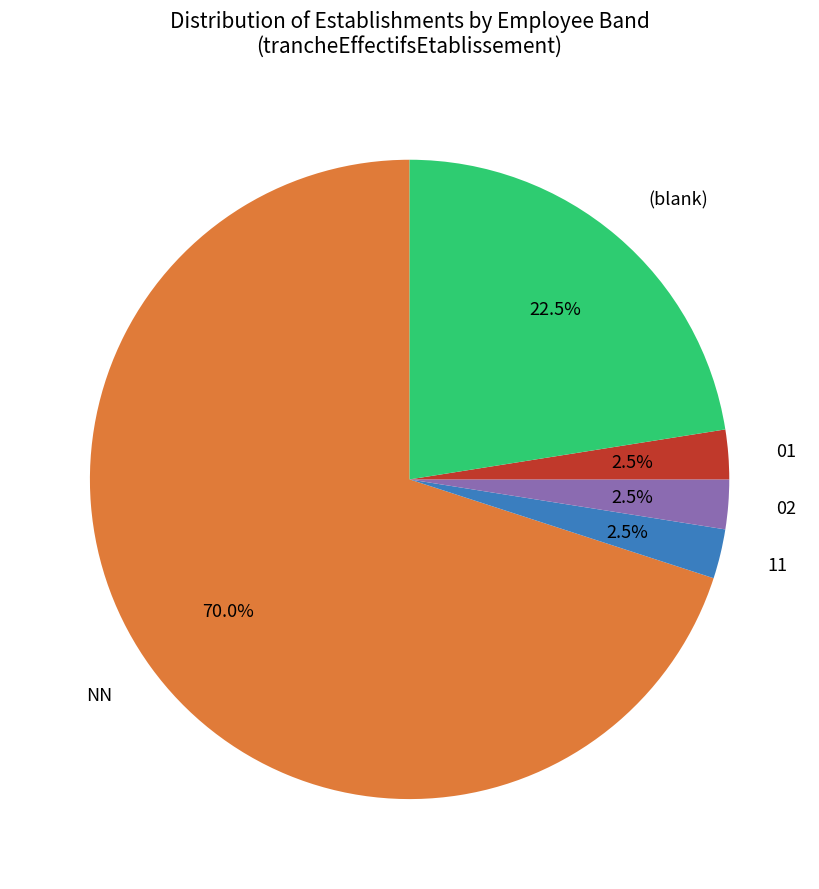

Does NN represent more than half of the total?

Yes